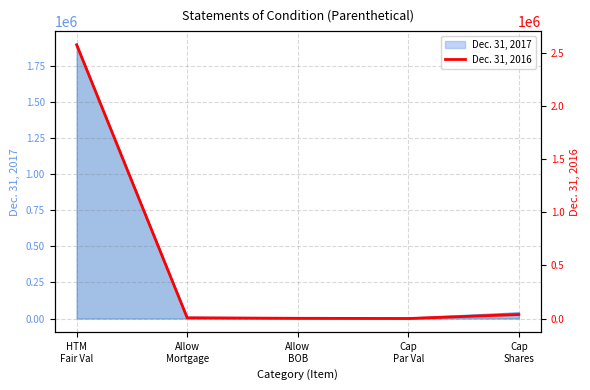

Read the value at Cap
Shares, to the nearest 50.

37550